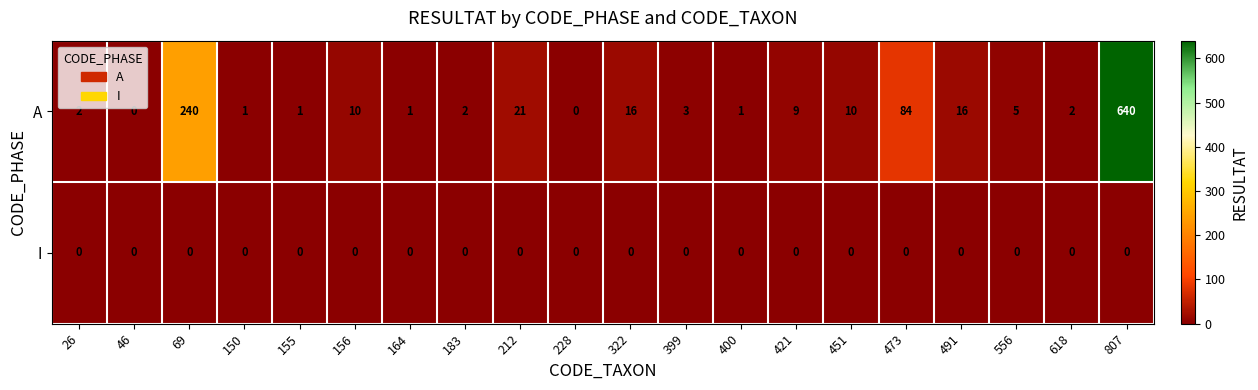

At which category is the sum across all series the highest?

807